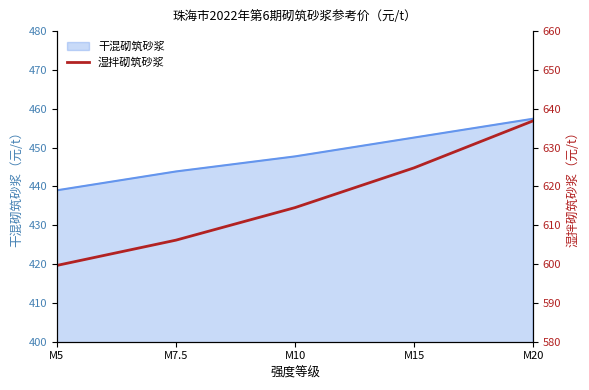

The value at M7.5 is 916.8. True or false?

False